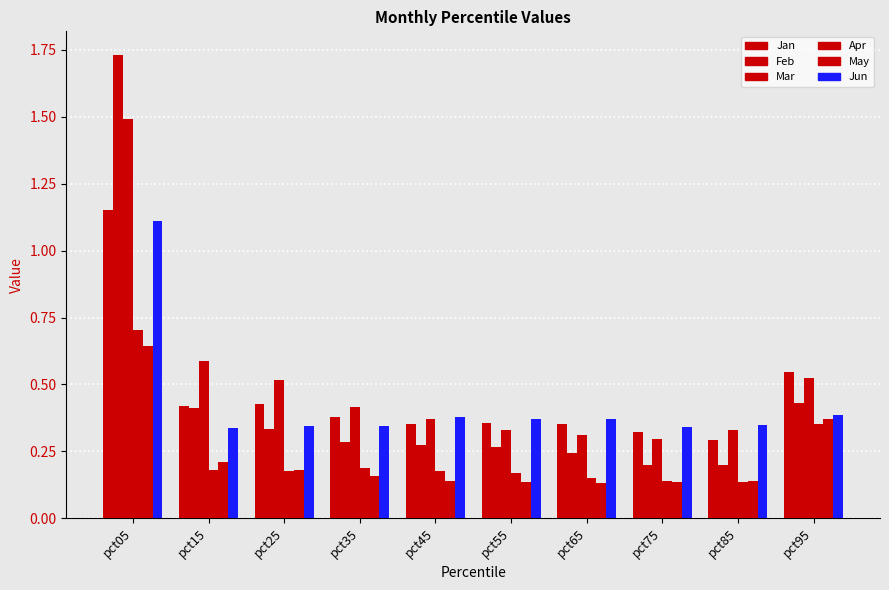

Reading left to right, transcribe all the data shown in this chart.

Jan: pct05=1.2	pct15=0.4	pct25=0.4	pct35=0.4	pct45=0.4	pct55=0.4	pct65=0.4	pct75=0.3	pct85=0.3	pct95=0.5
Feb: pct05=1.7	pct15=0.4	pct25=0.3	pct35=0.3	pct45=0.3	pct55=0.3	pct65=0.2	pct75=0.2	pct85=0.2	pct95=0.4
Mar: pct05=1.5	pct15=0.6	pct25=0.5	pct35=0.4	pct45=0.4	pct55=0.3	pct65=0.3	pct75=0.3	pct85=0.3	pct95=0.5
Apr: pct05=0.7	pct15=0.2	pct25=0.2	pct35=0.2	pct45=0.2	pct55=0.2	pct65=0.1	pct75=0.1	pct85=0.1	pct95=0.4
May: pct05=0.6	pct15=0.2	pct25=0.2	pct35=0.2	pct45=0.1	pct55=0.1	pct65=0.1	pct75=0.1	pct85=0.1	pct95=0.4
Jun: pct05=1.1	pct15=0.3	pct25=0.3	pct35=0.3	pct45=0.4	pct55=0.4	pct65=0.4	pct75=0.3	pct85=0.3	pct95=0.4